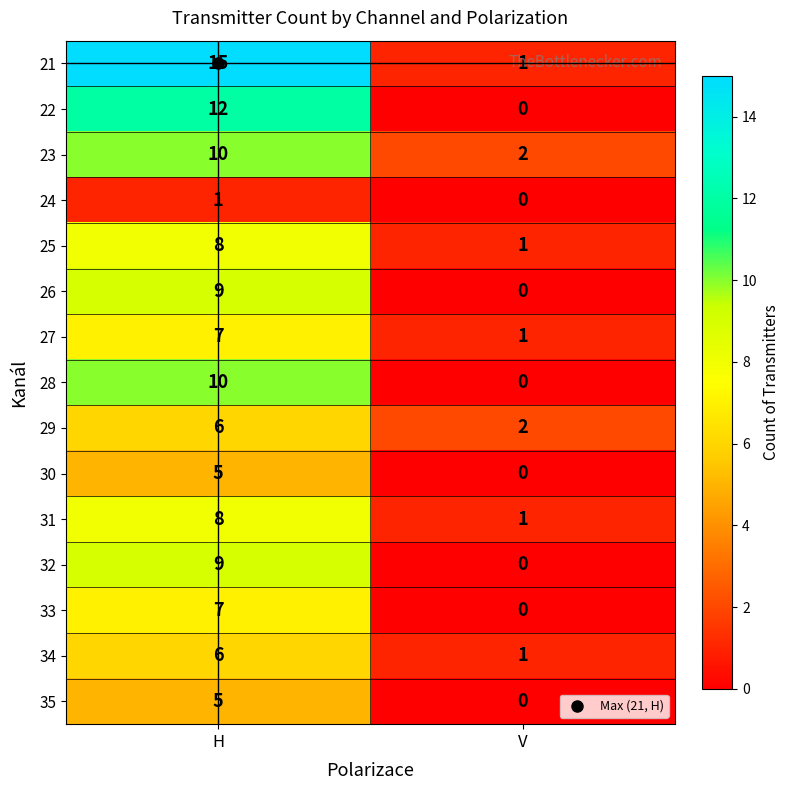

Which series has the widest spread of values?

21